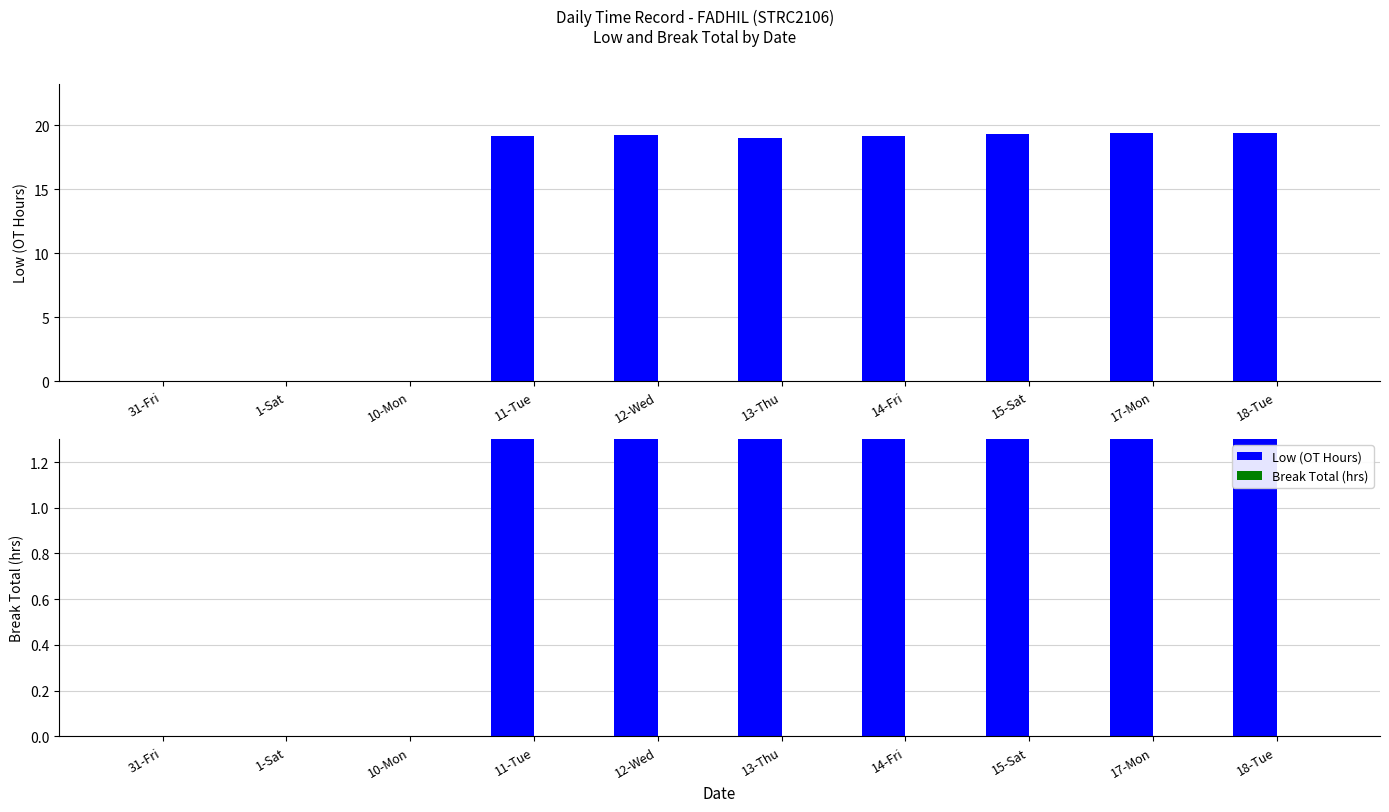

Where is Low (OT Hours) nearest to the value 9?

31-Fri